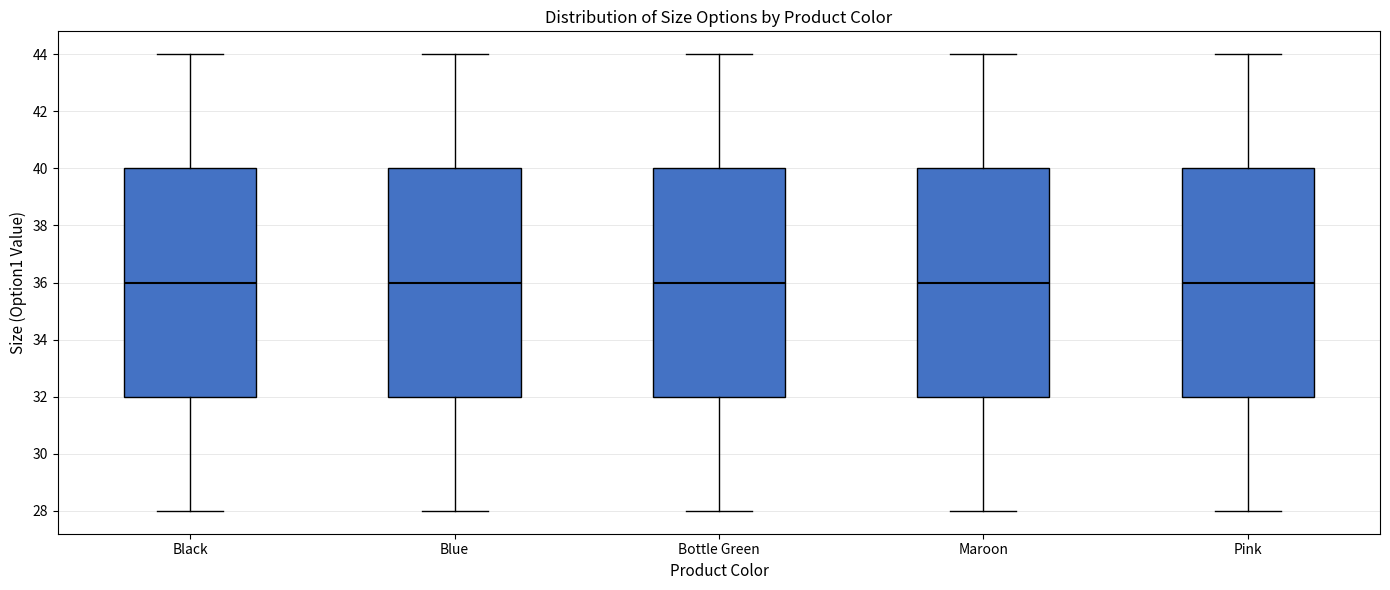

Reading left to right, read every box against the y-axis: the position of its median line, the range the box covers, and the ends of its whiskers. The values are not printed on the chart, so give them approximately, as read against the axis.

Black: median 36, box 32 to 40, whiskers 28 to 44
Blue: median 36, box 32 to 40, whiskers 28 to 44
Bottle Green: median 36, box 32 to 40, whiskers 28 to 44
Maroon: median 36, box 32 to 40, whiskers 28 to 44
Pink: median 36, box 32 to 40, whiskers 28 to 44